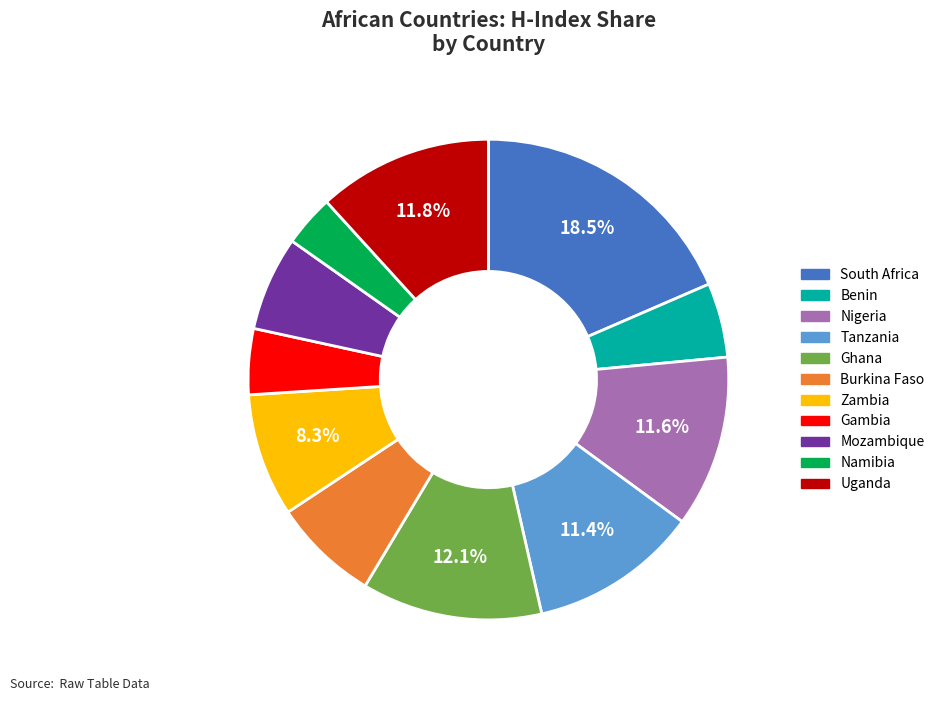

What portion of the pie excludes Uganda?

88.2%